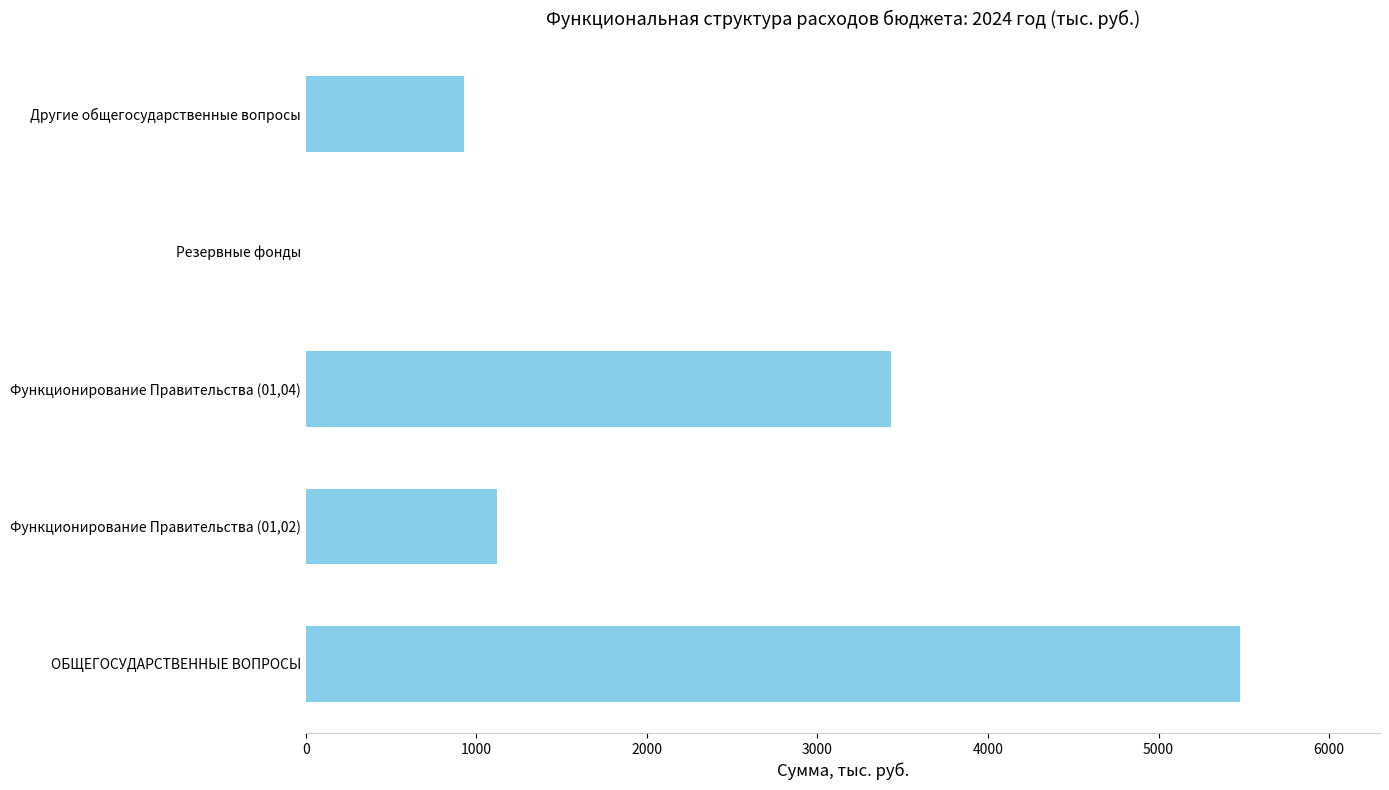

How many series are shown in this chart?

1